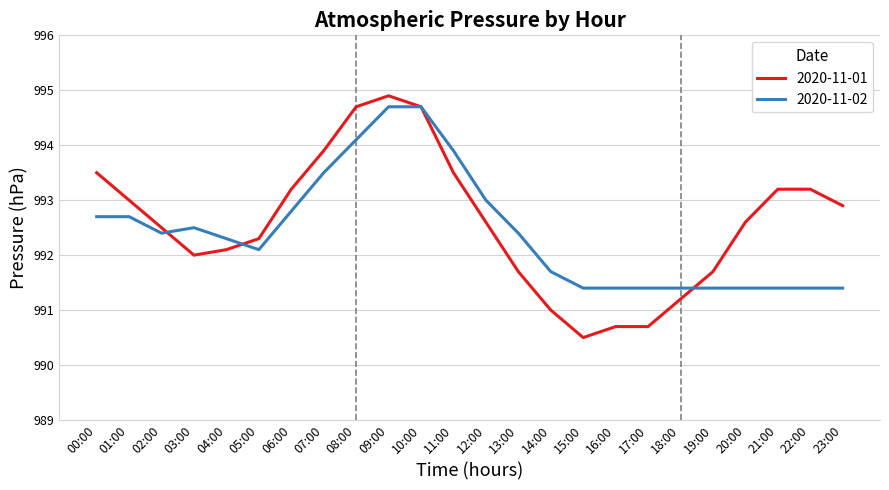

Which series changed the most between 15:00 and 18:00?

2020-11-01